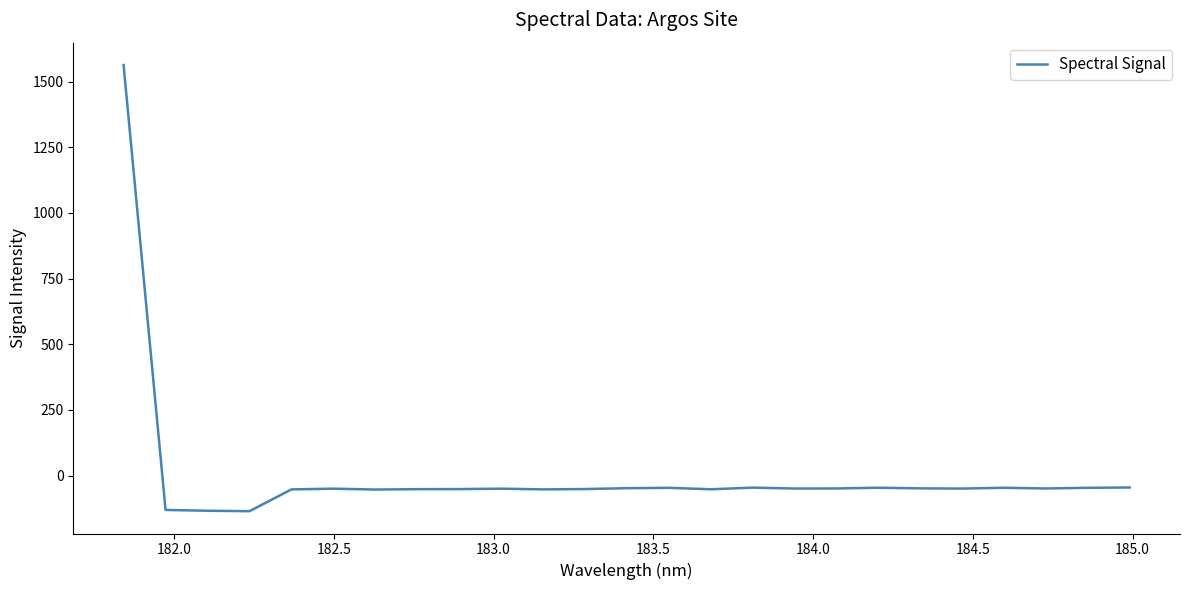

What is the difference between the maximum and minimum values?

1699.0